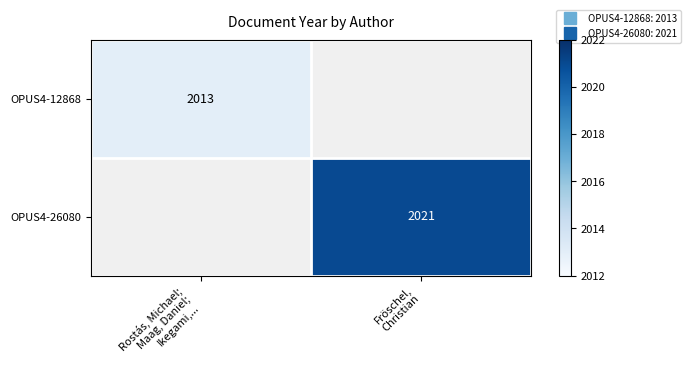

At Rostás, Michael; Maag, Daniel; Ikegami,..., list the series in order from largest to smallest.

OPUS4-12868, OPUS4-26080